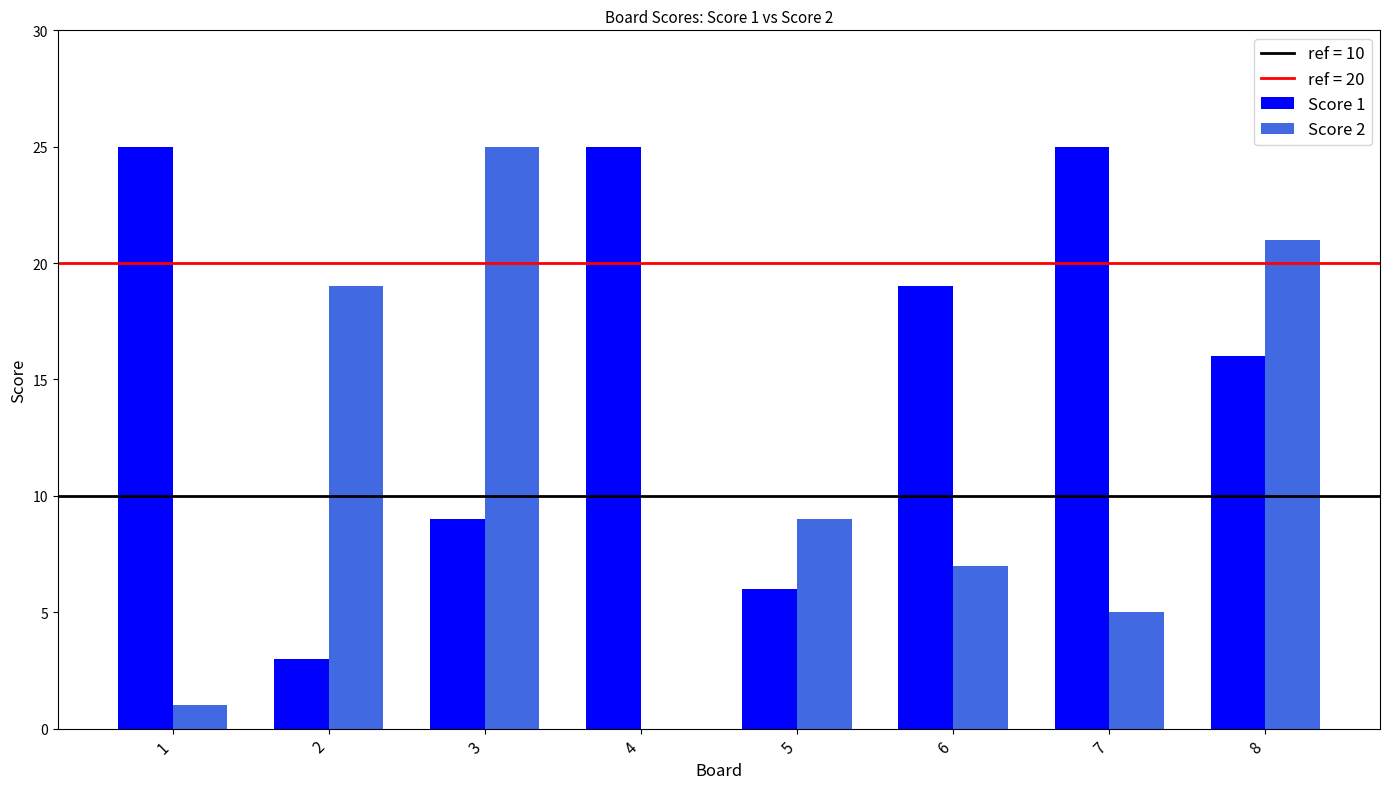

The value of Score 1 at 3 is 4. True or false?

False